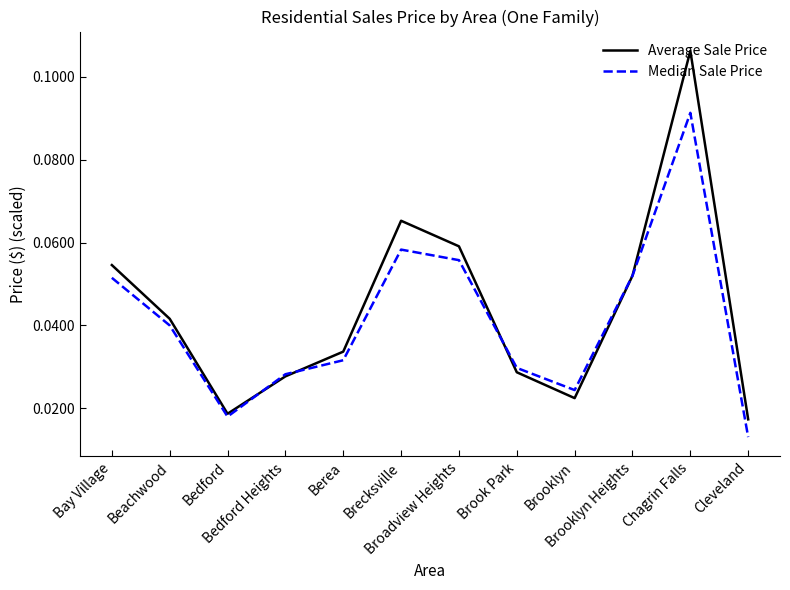

Does the chart have visible grid lines?

No